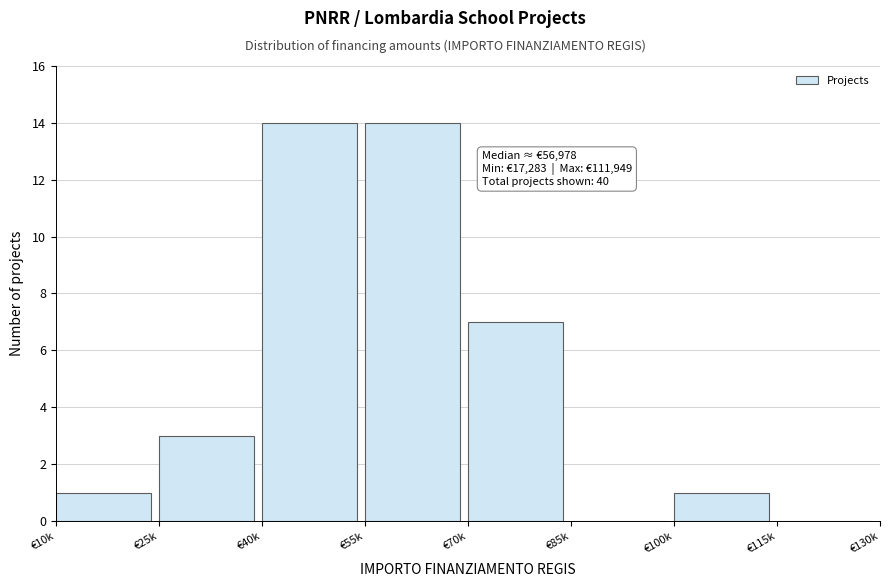

Reading left to right, transcribe all the data shown in this chart.

€10k=1	€25k=3	€40k=14	€55k=14	€70k=7	€85k=0	€100k=1	€115k=0